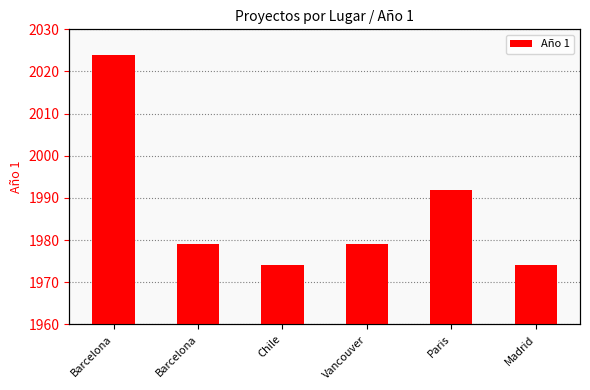

What is the change in value from Barcelona to Chile?

-50